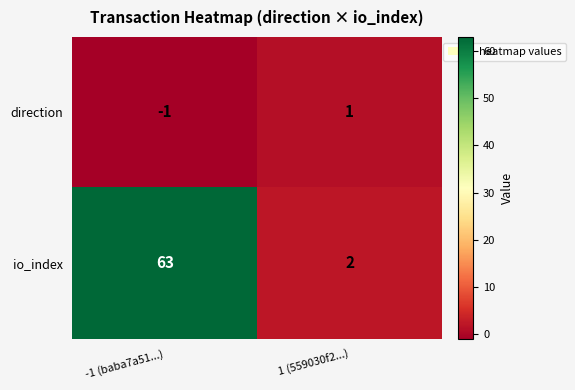

Is it true that io_index equals 25 at -1 (baba7a51...)?

False